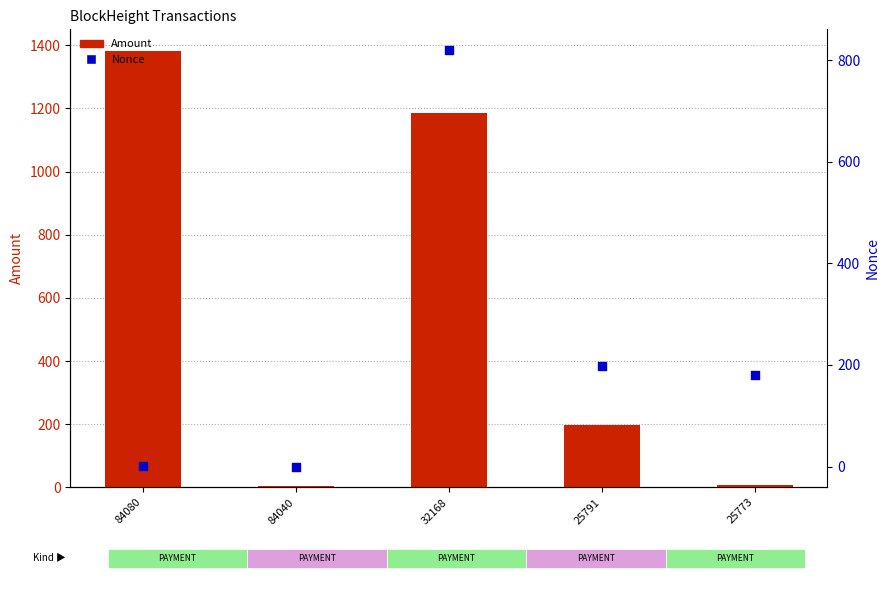

What are all the series names shown in the legend?

Amount, Nonce